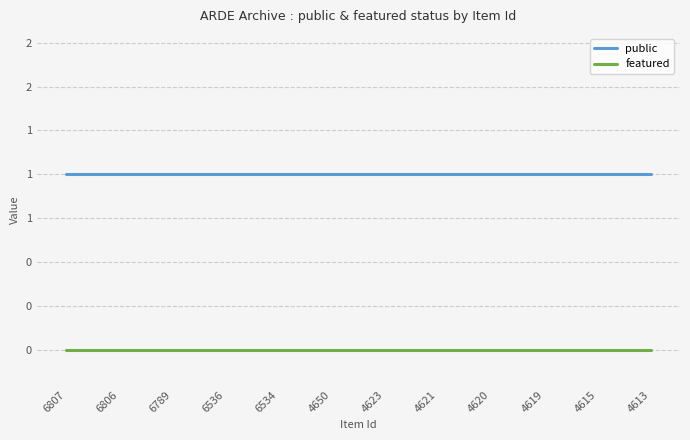

Reading left to right, what are all the values shown in this chart?

public: 1	1	1	1	1	1	1	1	1	1	1	1
featured: 0	0	0	0	0	0	0	0	0	0	0	0